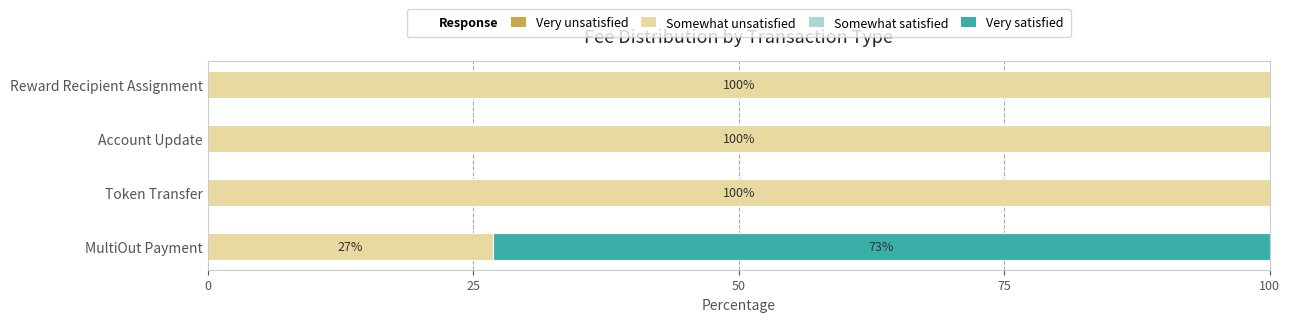

What is the sum of all Somewhat unsatisfied values?

326.9